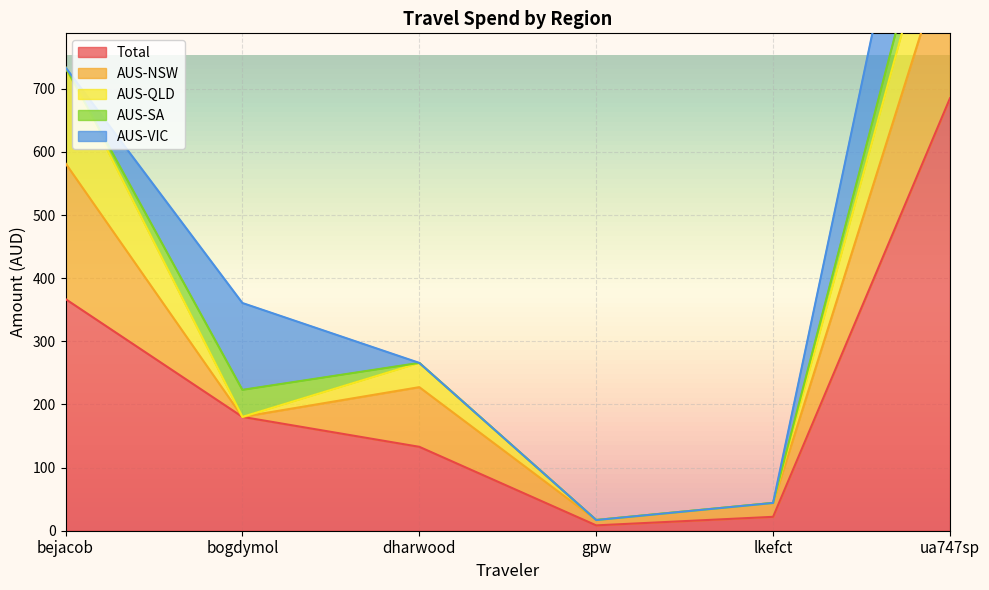

Where does the AUS-NSW series first go above 94?

bejacob